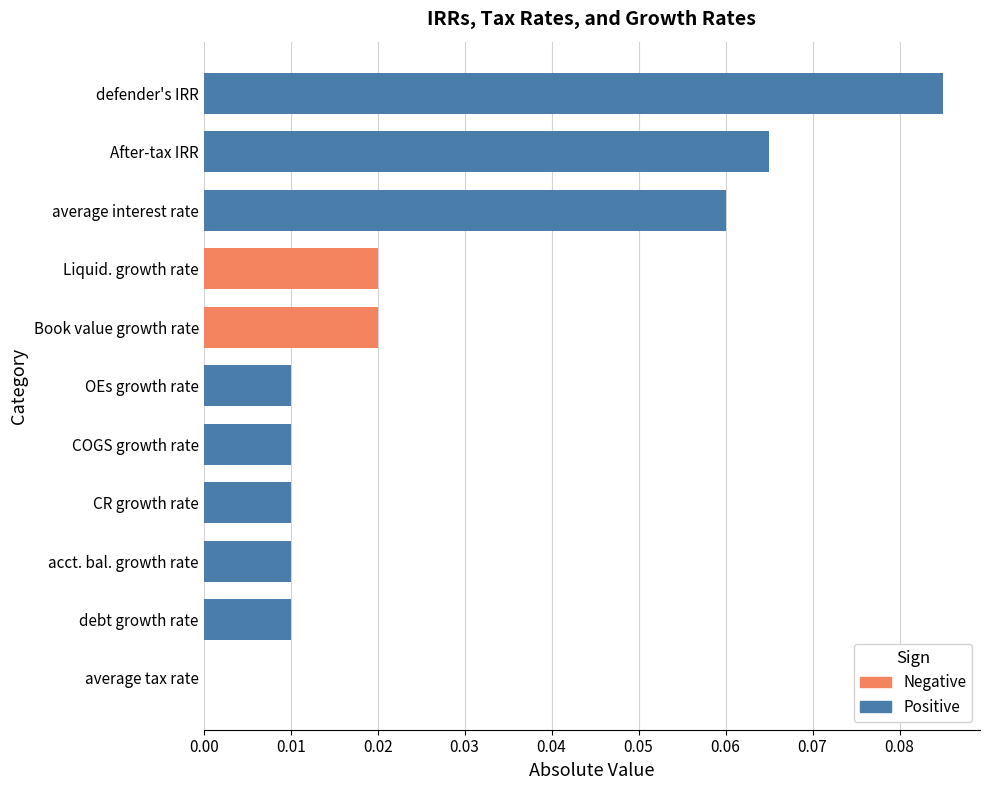

Which category has the highest value across all series?

defender's IRR